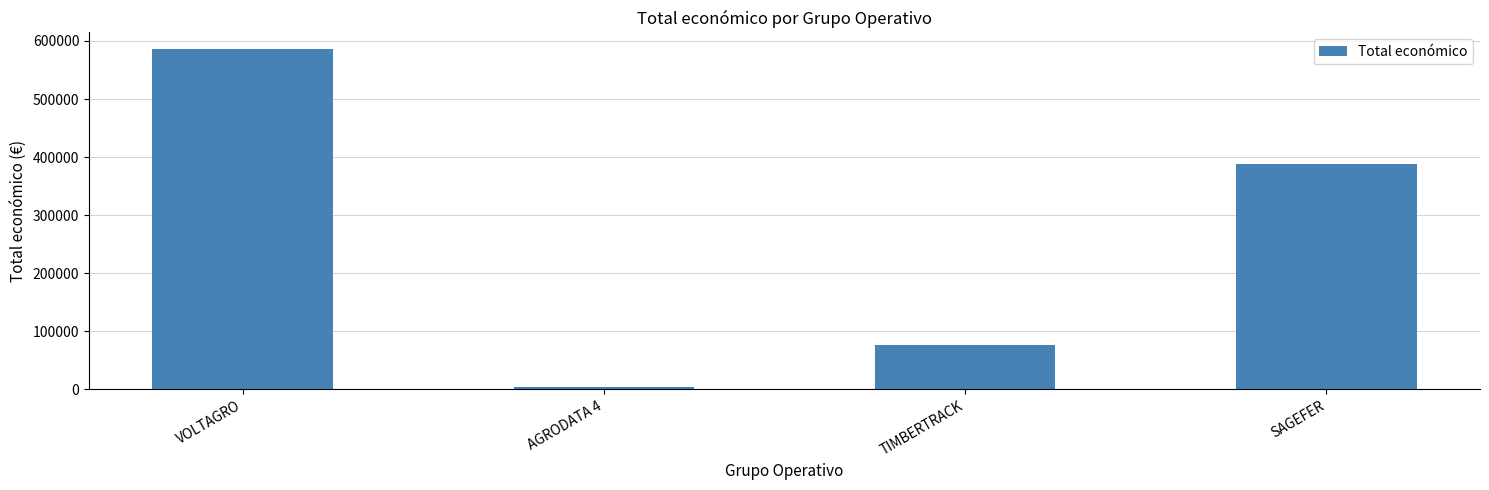

What is the ratio of the value at SAGEFER to the value at AGRODATA 4?

129.1